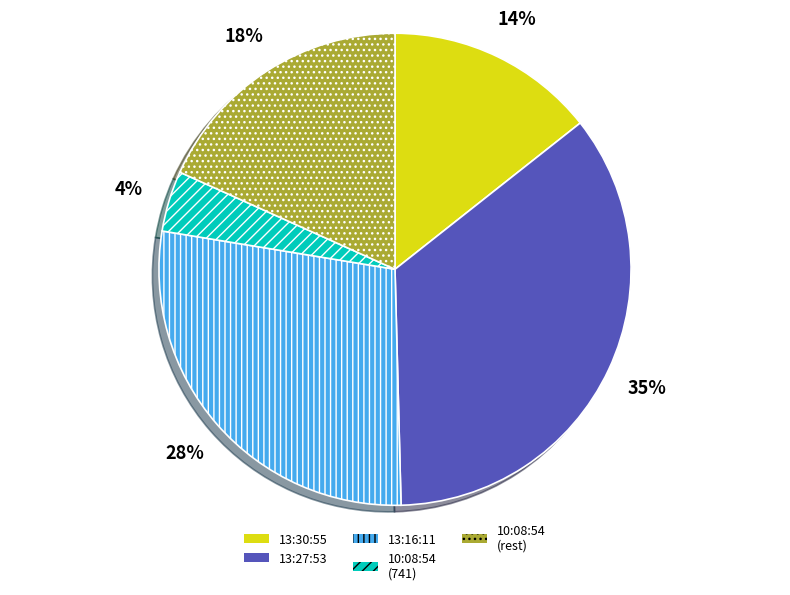

To the nearest percent, what is the difference between the largest and smallest slice percentages?

31%